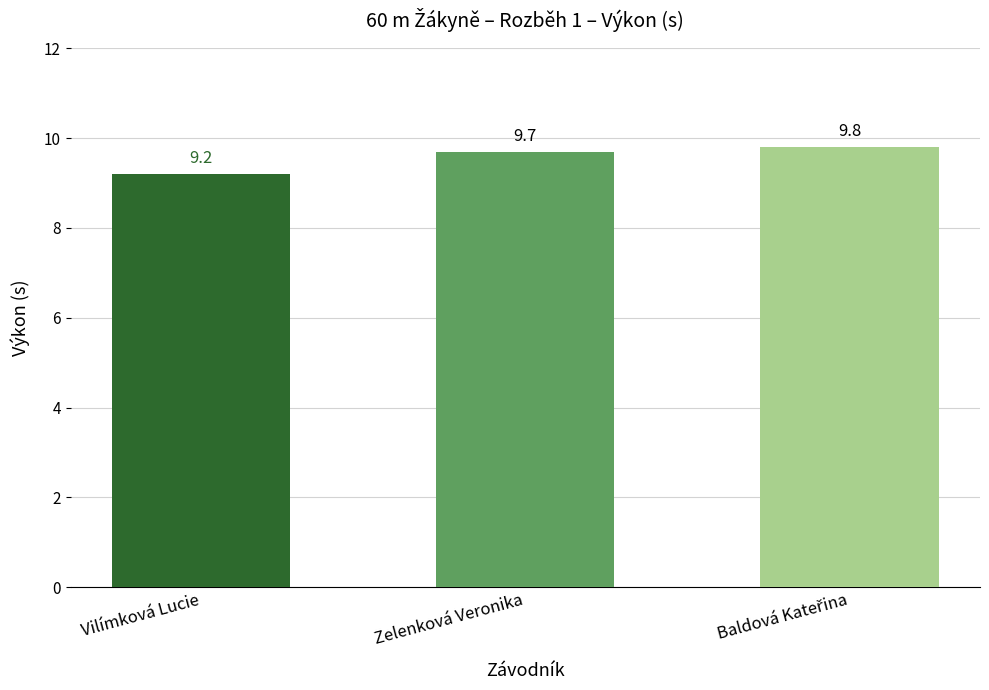

Are the bars horizontal?

No